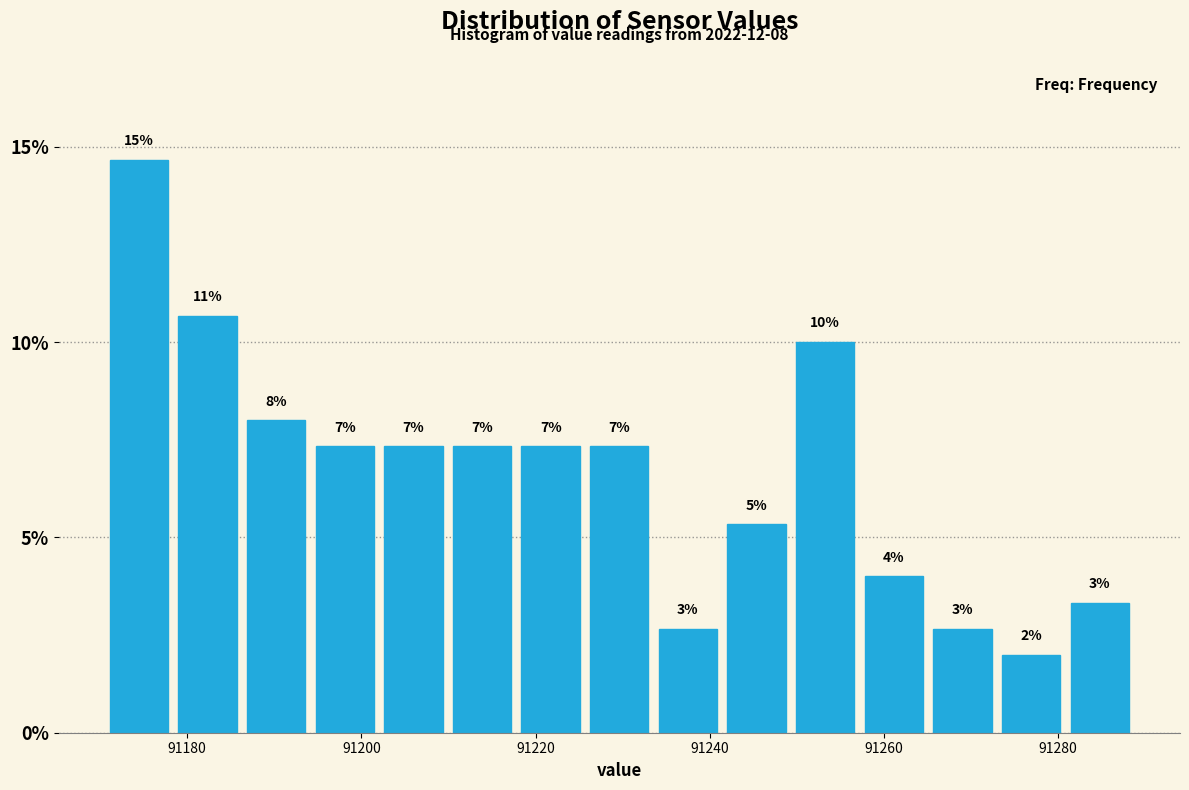

Around what value on the x-axis is the tallest bar? Give the approximate position of its centre, as read against the axis.

91174